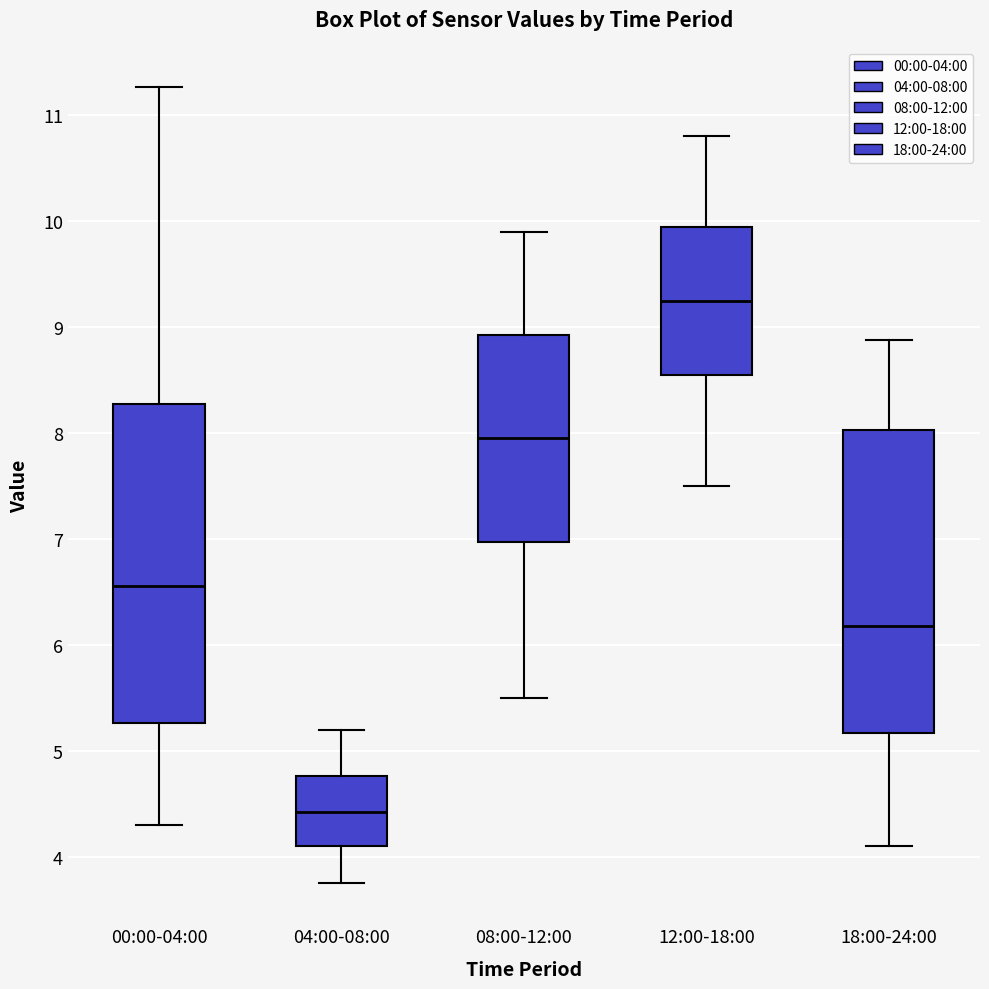

Which box's median line is the highest?

12:00-18:00